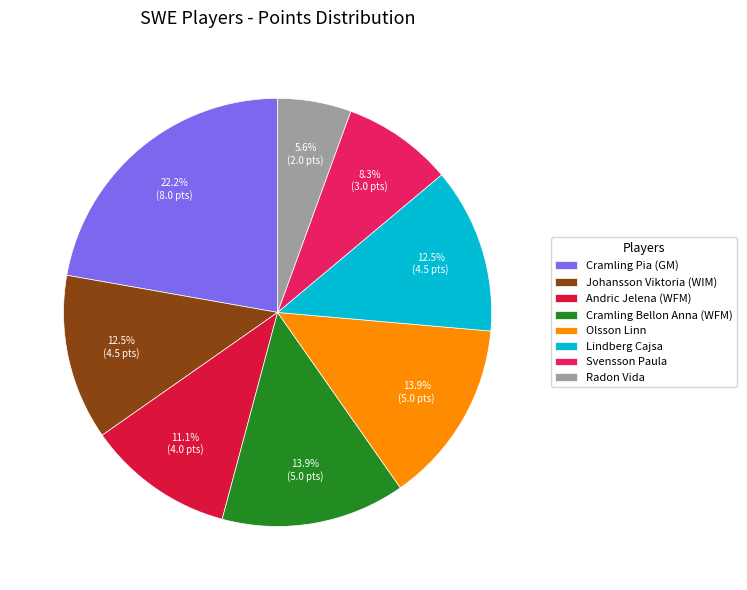

How many slices are in this pie chart?

8